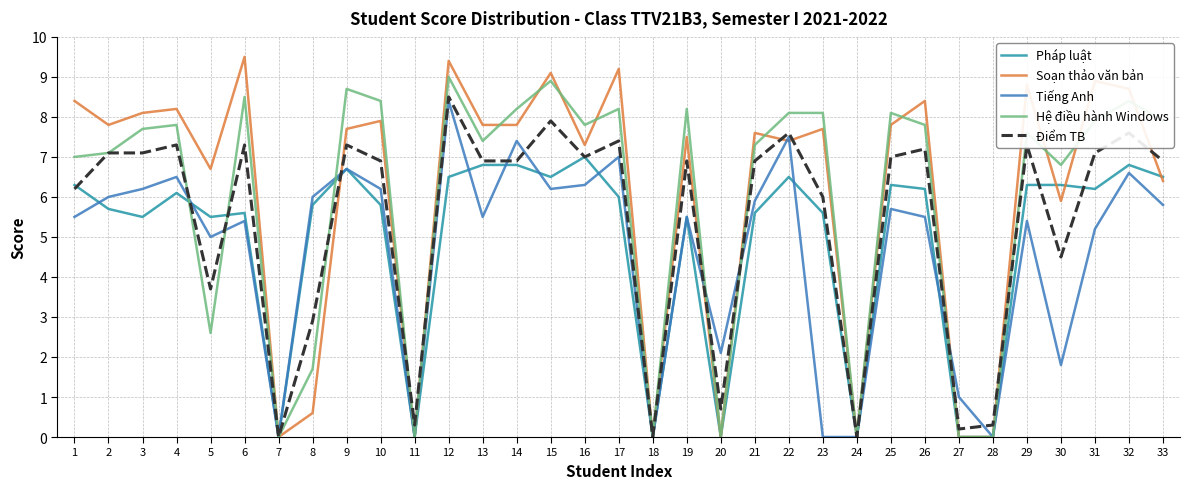

Which series has the largest total across all categories?

Soạn thảo văn bản